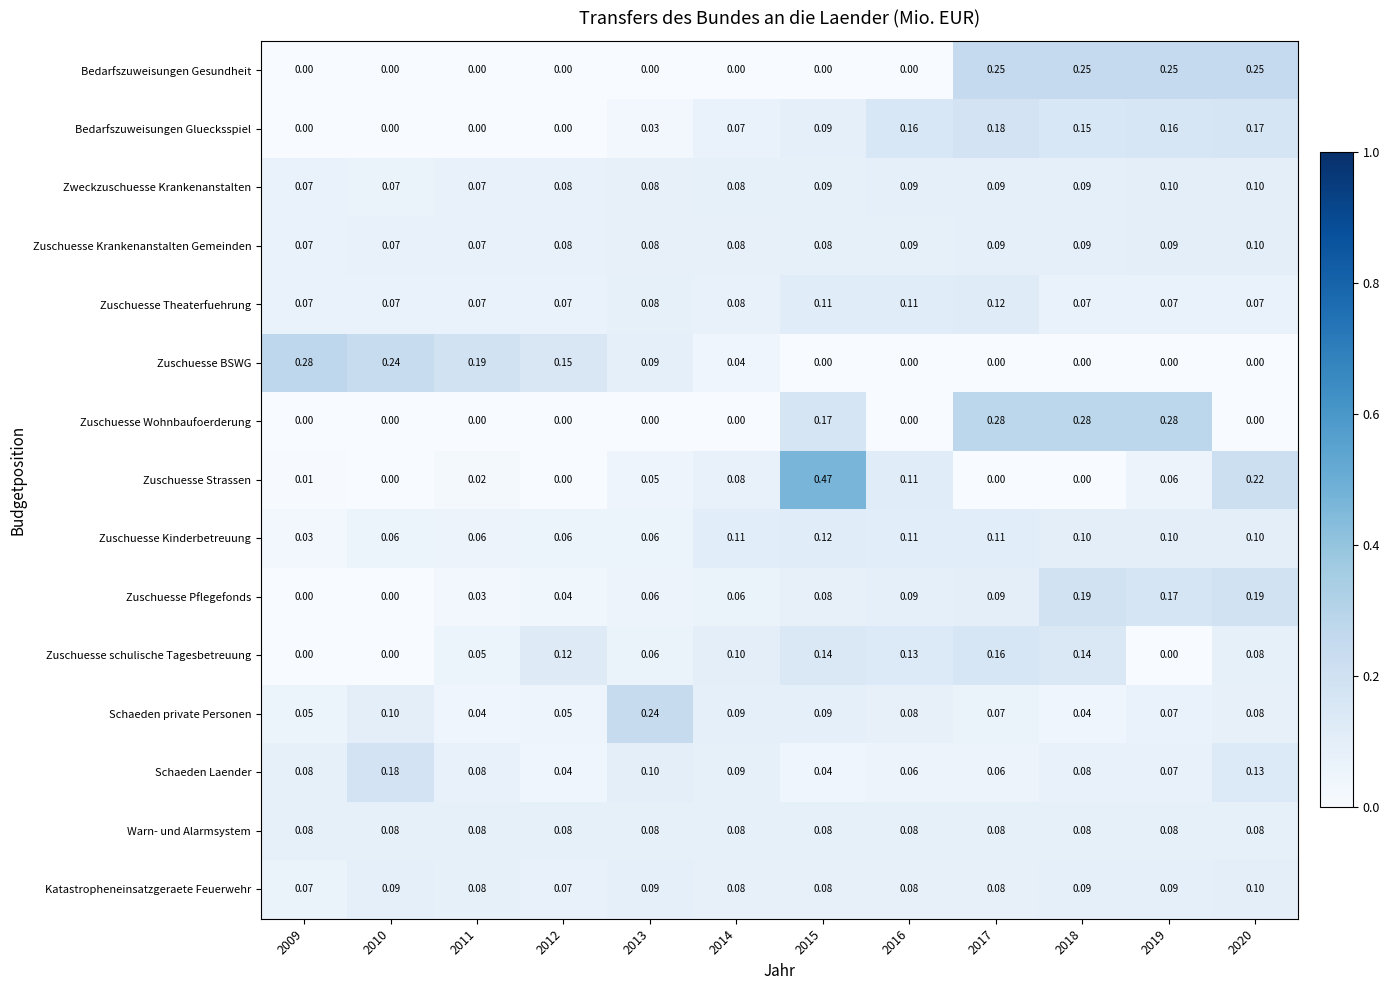

Which series changed the most between 2011 and 2016?

Zuschuesse BSWG